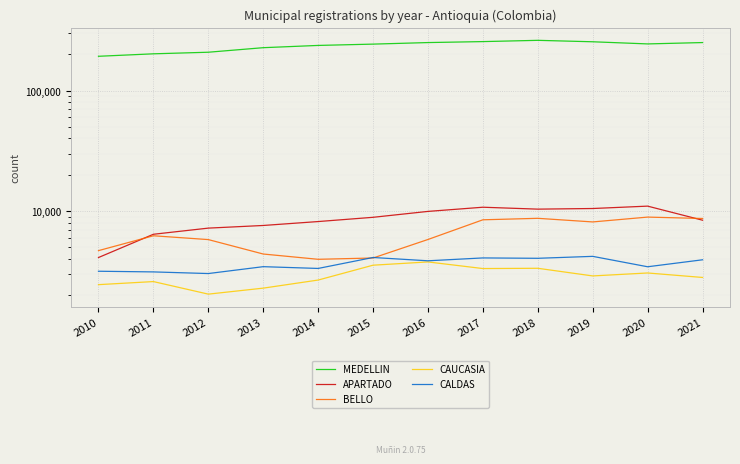

What is the sum of the CAUCASIA values at 2012 and 2015?

5595